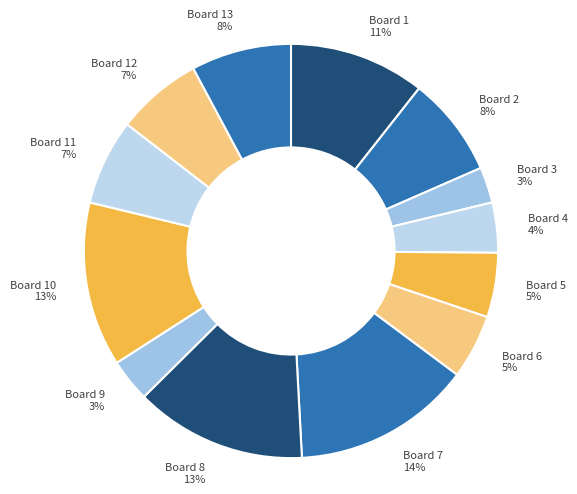

What is the ratio of the value at Board 3 to the value at Board 8?

0.2